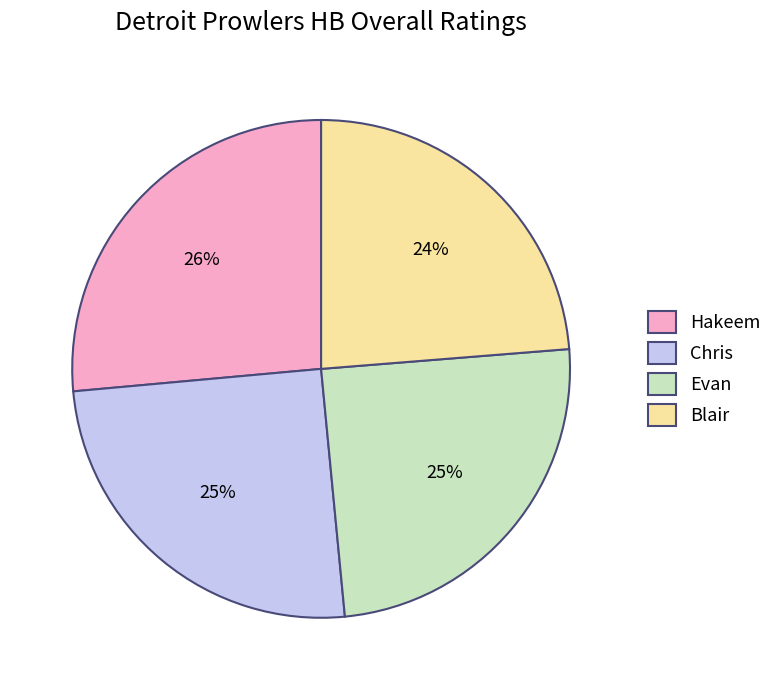

To the nearest percent, what is the average slice percentage?

25%